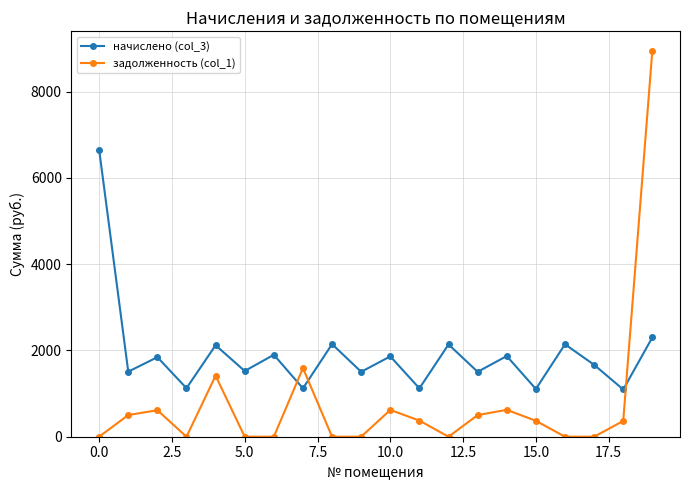

Which series has the largest total across all categories?

начислено (col_3)